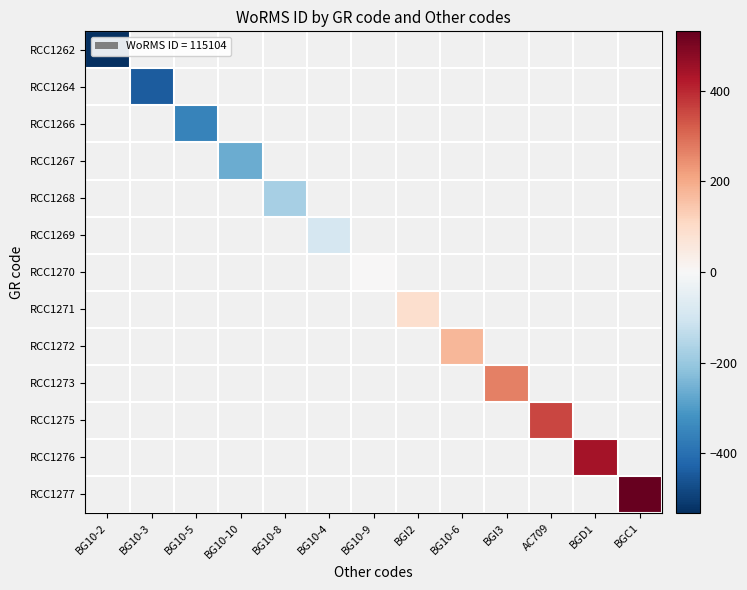

List the series in order of their overall mean, lowest first.

RCC1262, RCC1264, RCC1266, RCC1267, RCC1268, RCC1269, RCC1270, RCC1271, RCC1272, RCC1273, RCC1275, RCC1276, RCC1277